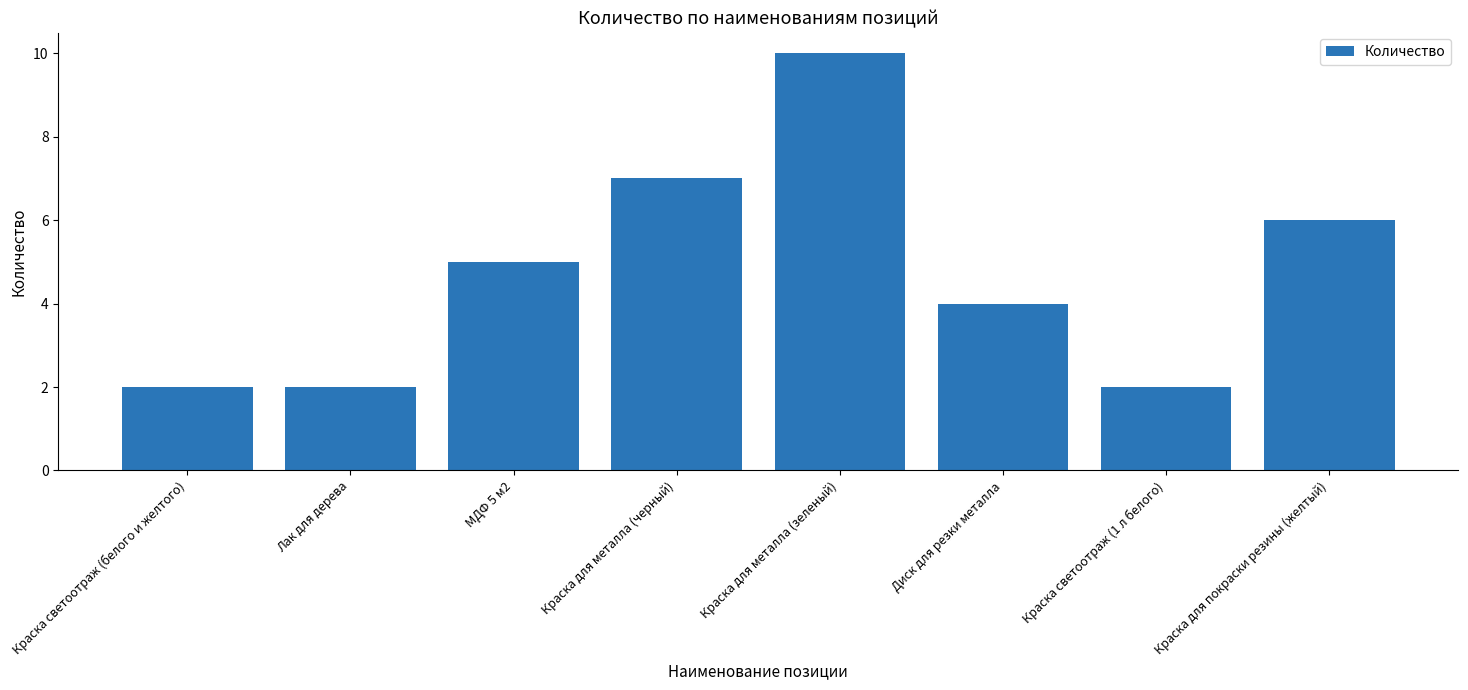

Where is the data nearest to the value 6?

Краска для покраски резины (желтый)